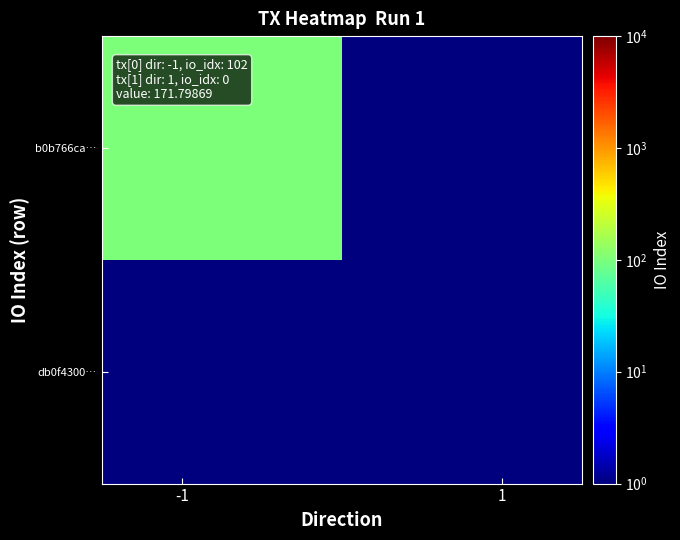

List the series in order of their overall mean, highest first.

b0b766ca…, db0f4300…